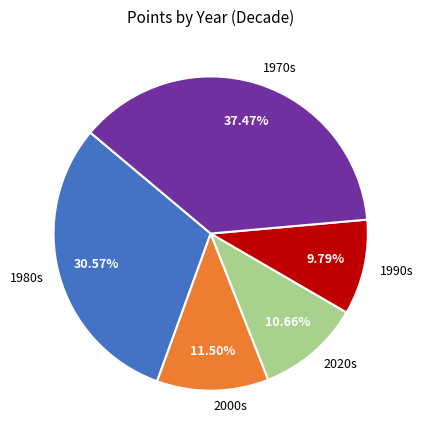

What is the ratio of the value at 2020s to the value at 2000s?

0.9